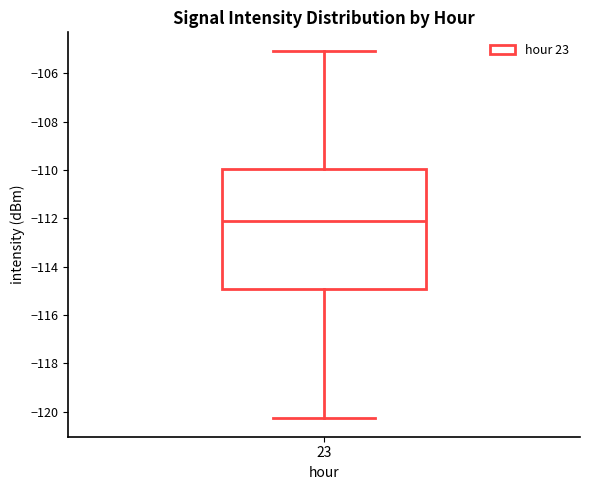

Where does the upper whisker of the box at x = 23 end on the y-axis? The values are not printed on the chart, so give them approximately, as read against the axis.

-105.0